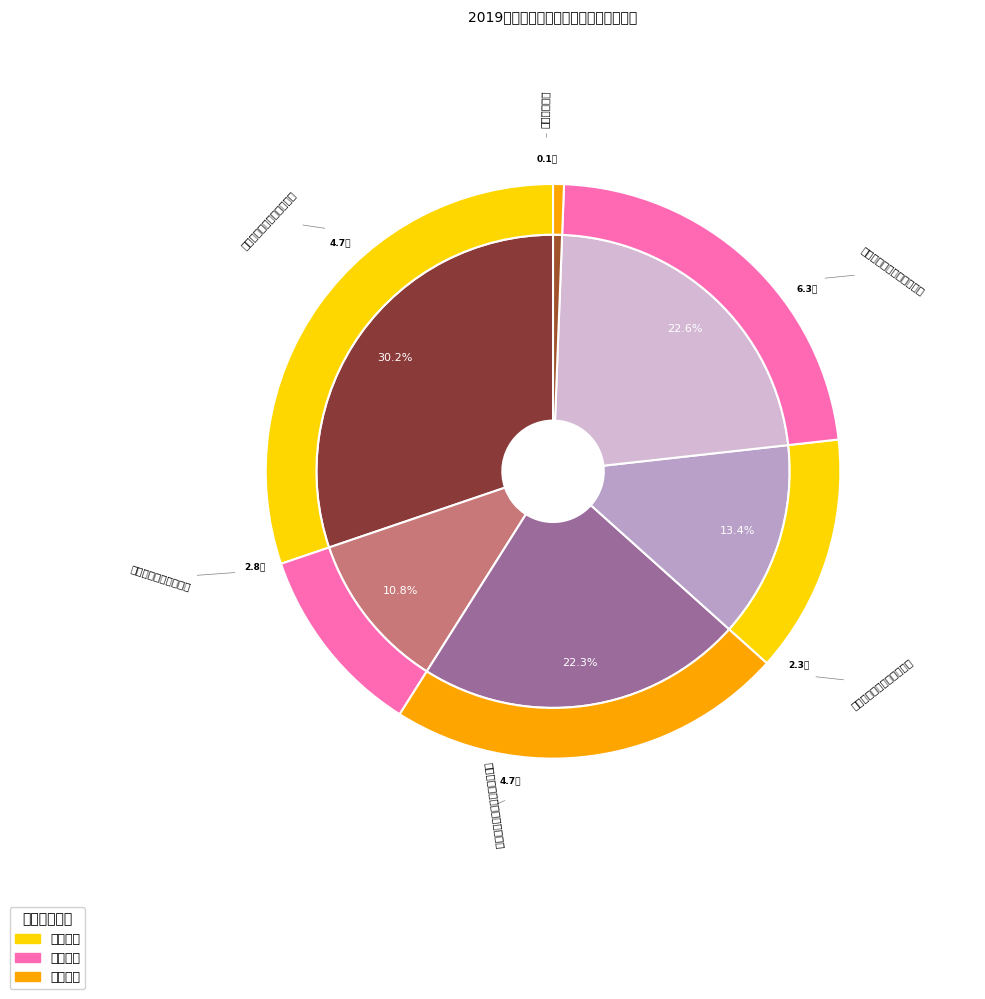

Is it true that 机关事业单位基本养老保险基金 is 22% of the pie?

True